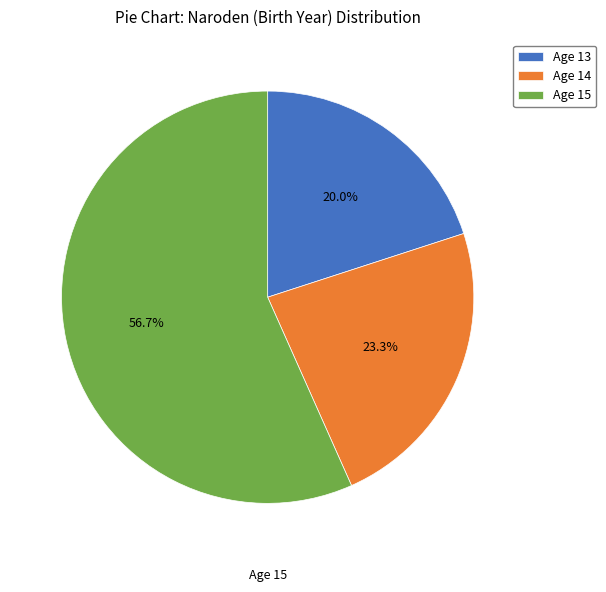

What portion of the pie excludes Age 15?

43.3%